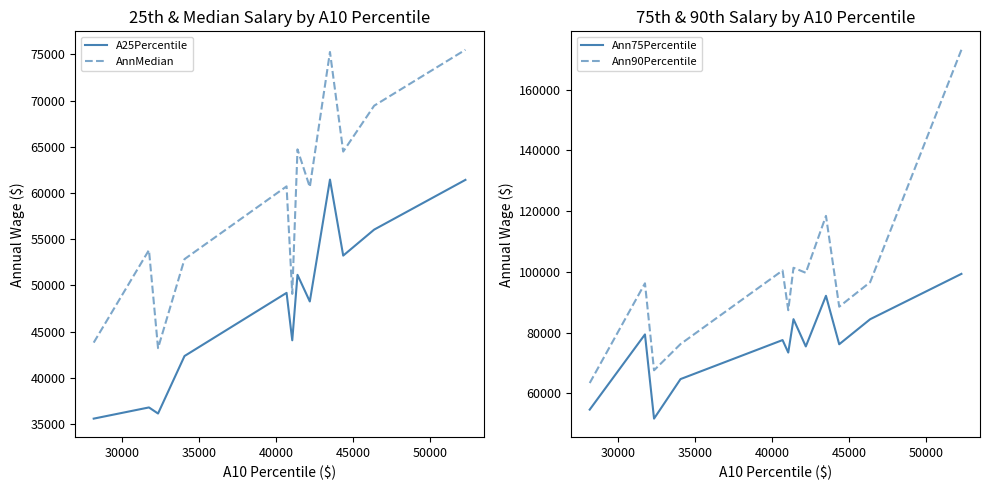

True or false: AnnMedian and A25Percentile intersect in this chart.

False